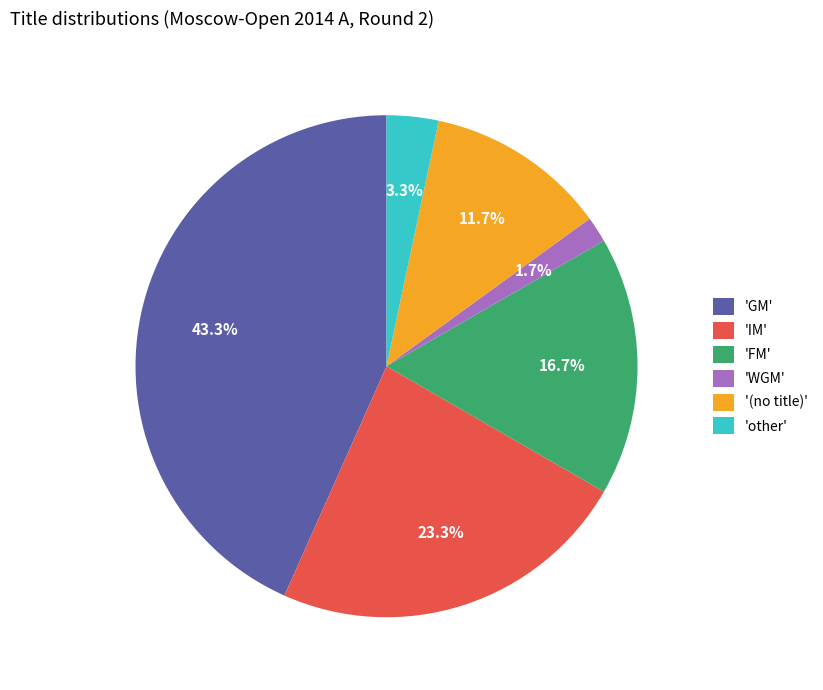

Is there any slice that represents more than half of the pie?

No